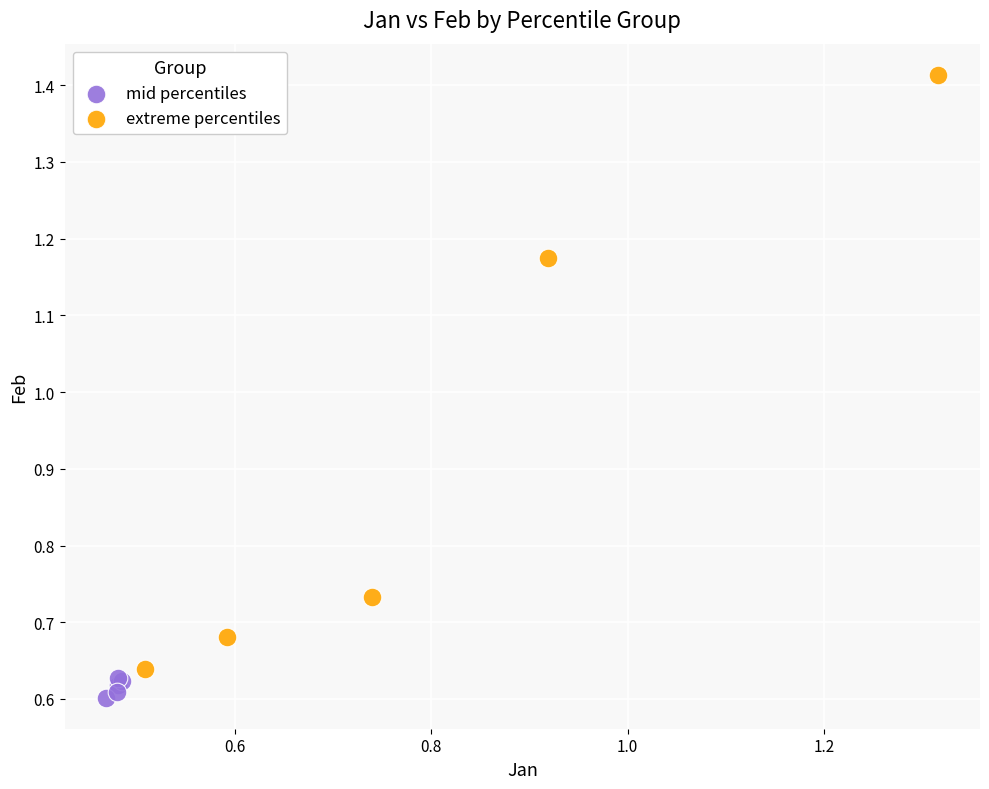

Which series contains the highest Y value?

extreme percentiles